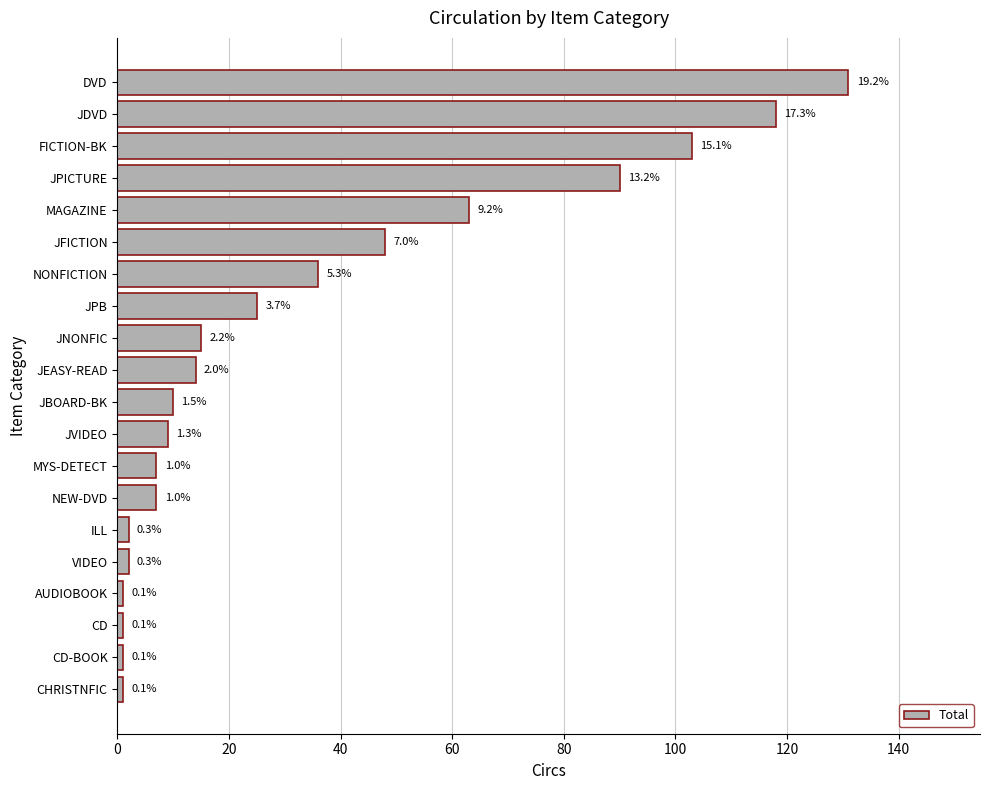

How many bars are there in total?

20